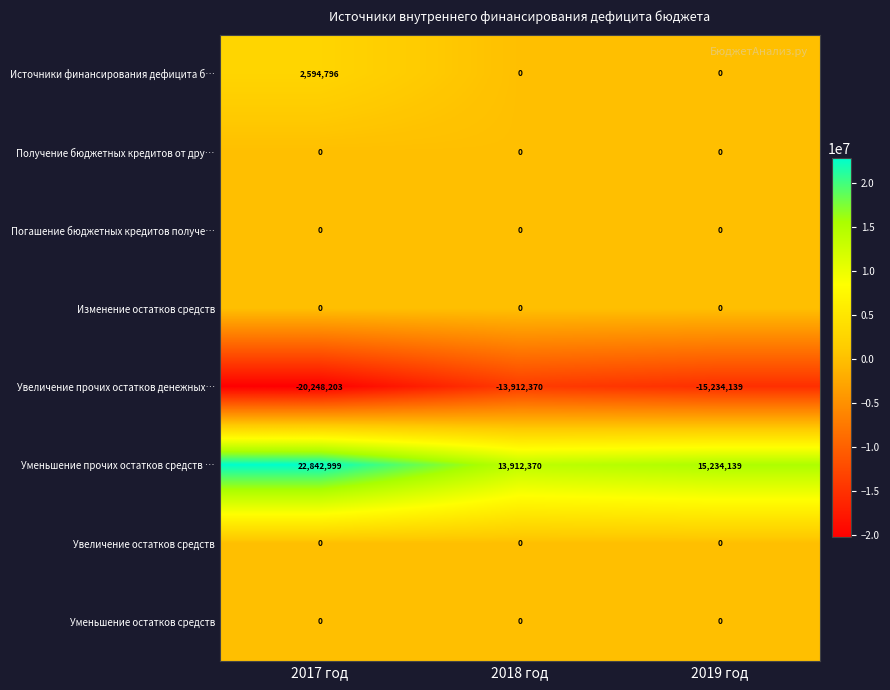

Which series has the largest total across all categories?

Уменьшение прочих остатков средств …